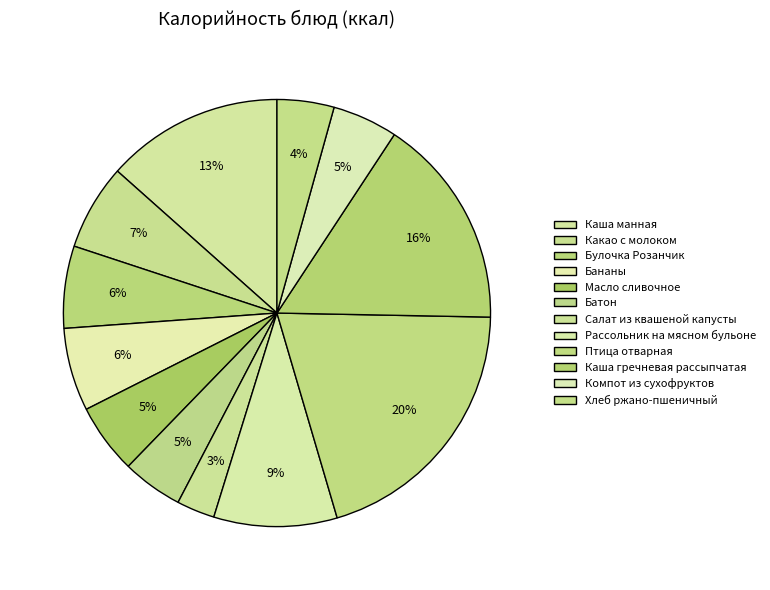

To the nearest percent, what portion does Бананы represent?

6%